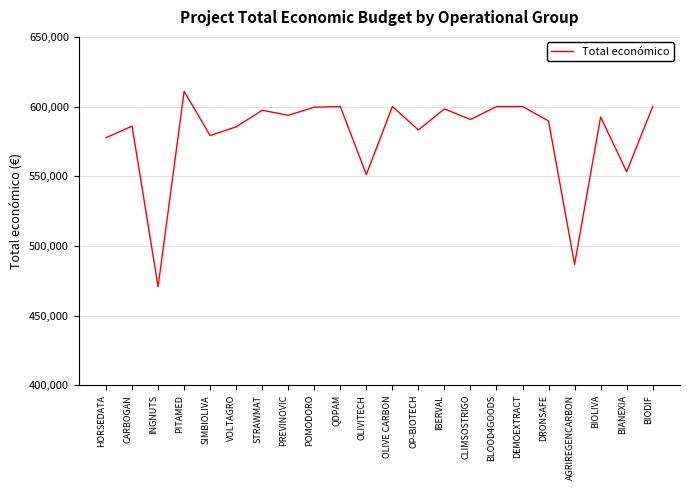

Which label corresponds to the largest value in the chart?

PITAMED